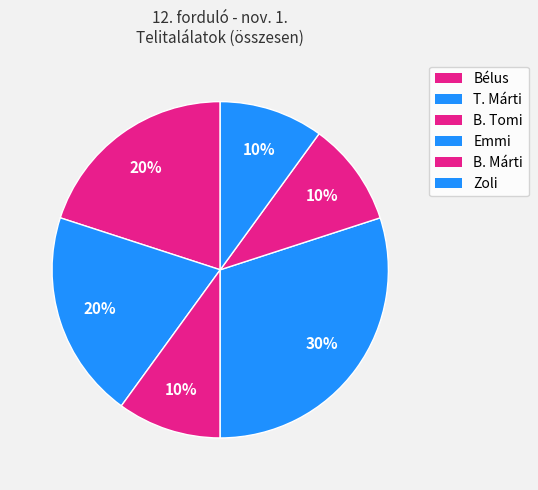

Count the number of slices in the pie.

6